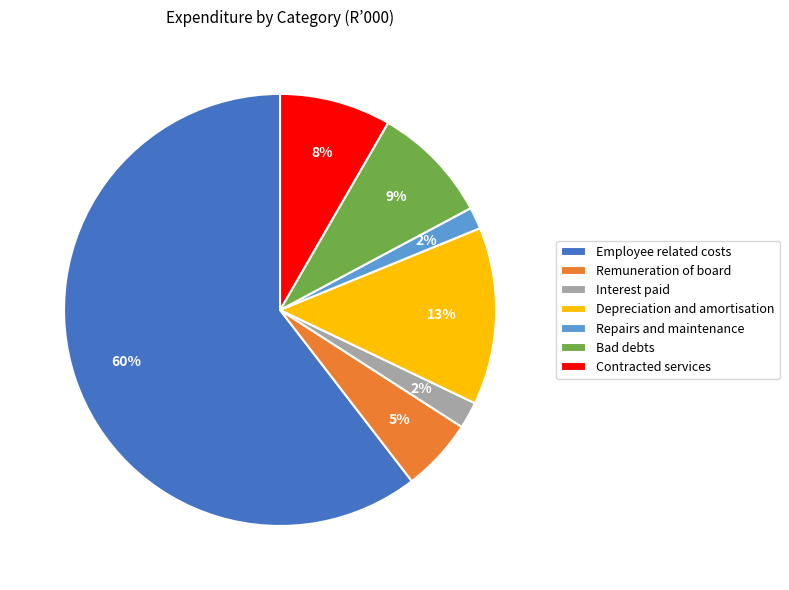

Is there any slice that represents more than half of the pie?

Yes